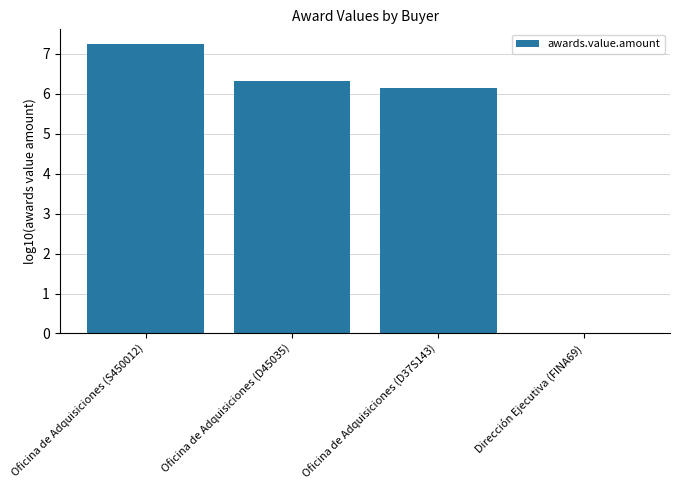

Which category has the highest value across all series?

Oficina de Adquisiciones (S450012)